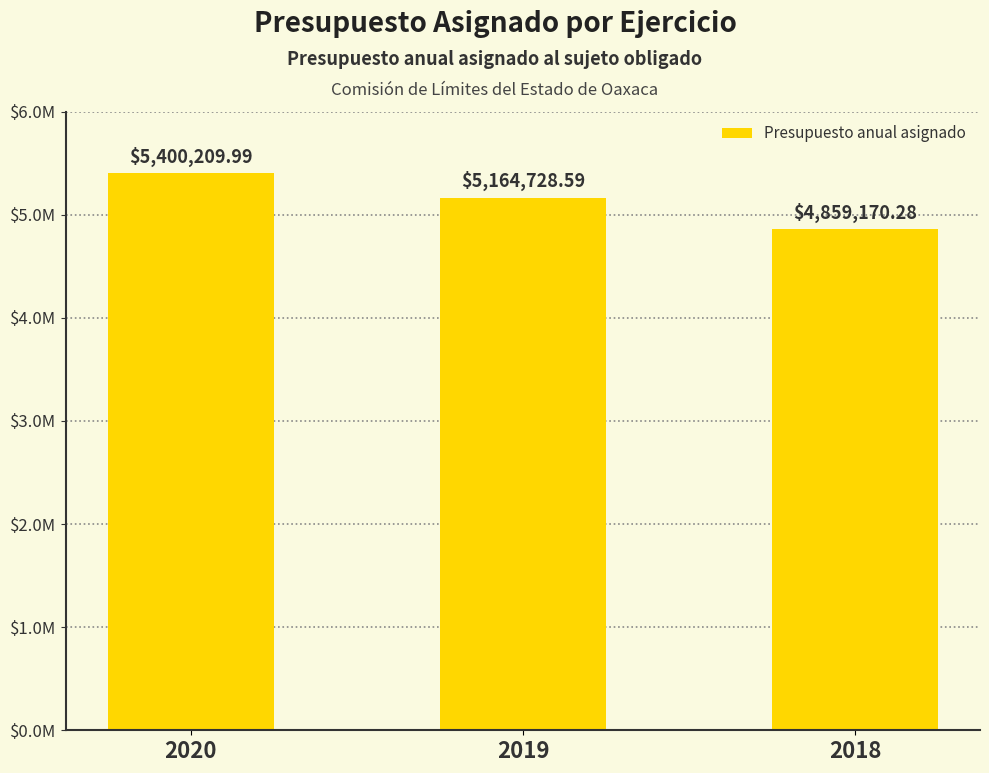

Does the chart contain any negative values?

No